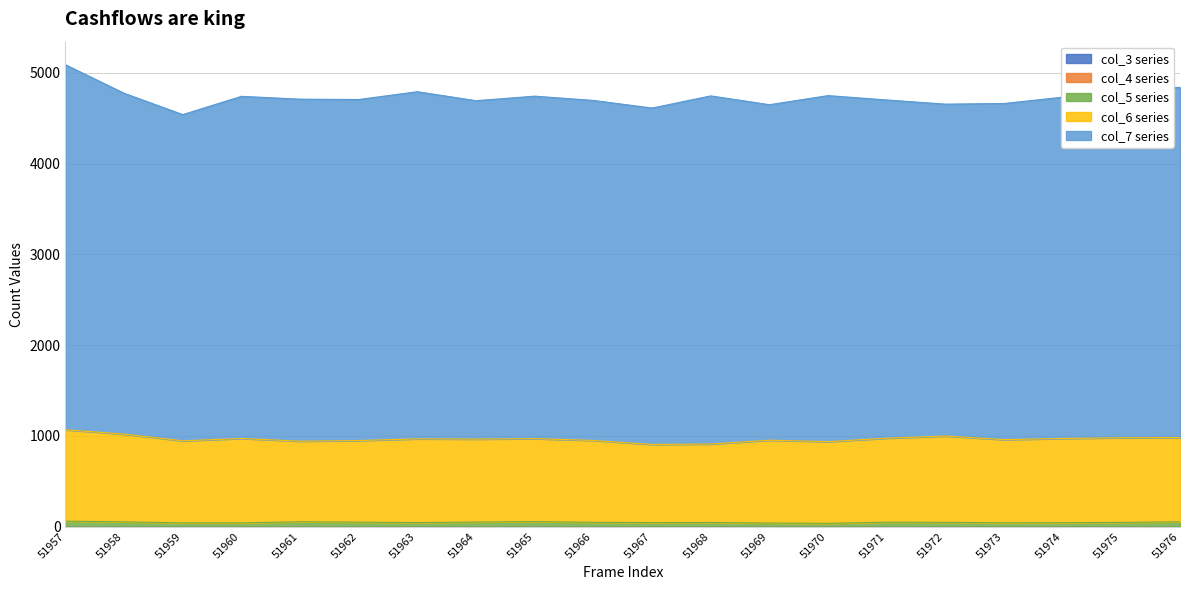

Reading left to right, transcribe all the data shown in this chart.

col_3: 0	0	0	0	0	0	0	0	0	0	0	0	0	0	0	0	0	0	0	0
col_4: 0	0	0	0	0	0	0	0	0	0	0	0	0	0	0	0	0	0	0	0
col_5: 60	52	41	41	53	49	44	50	55	47	44	45	39	36	48	47	42	43	46	53
col_6: 1007	967	904	930	888	899	923	914	914	902	861	865	913	900	926	951	916	928	933	928
col_7: 4022	3756	3595	3770	3769	3758	3825	3729	3774	3747	3707	3836	3697	3813	3727	3657	3704	3761	3838	3859